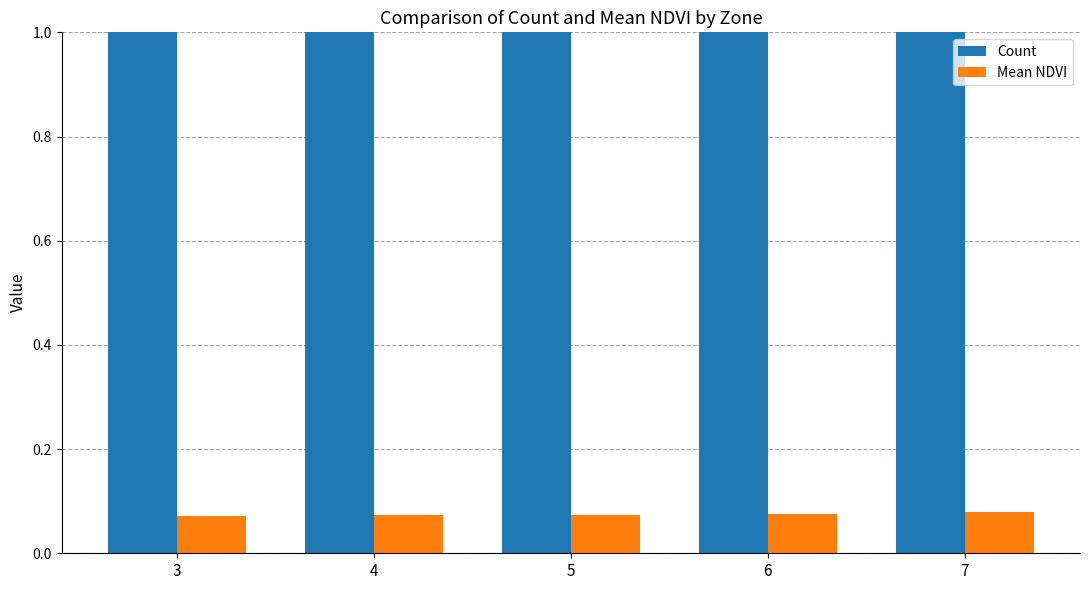

What is the approximate value of Mean NDVI at 5?

0.1